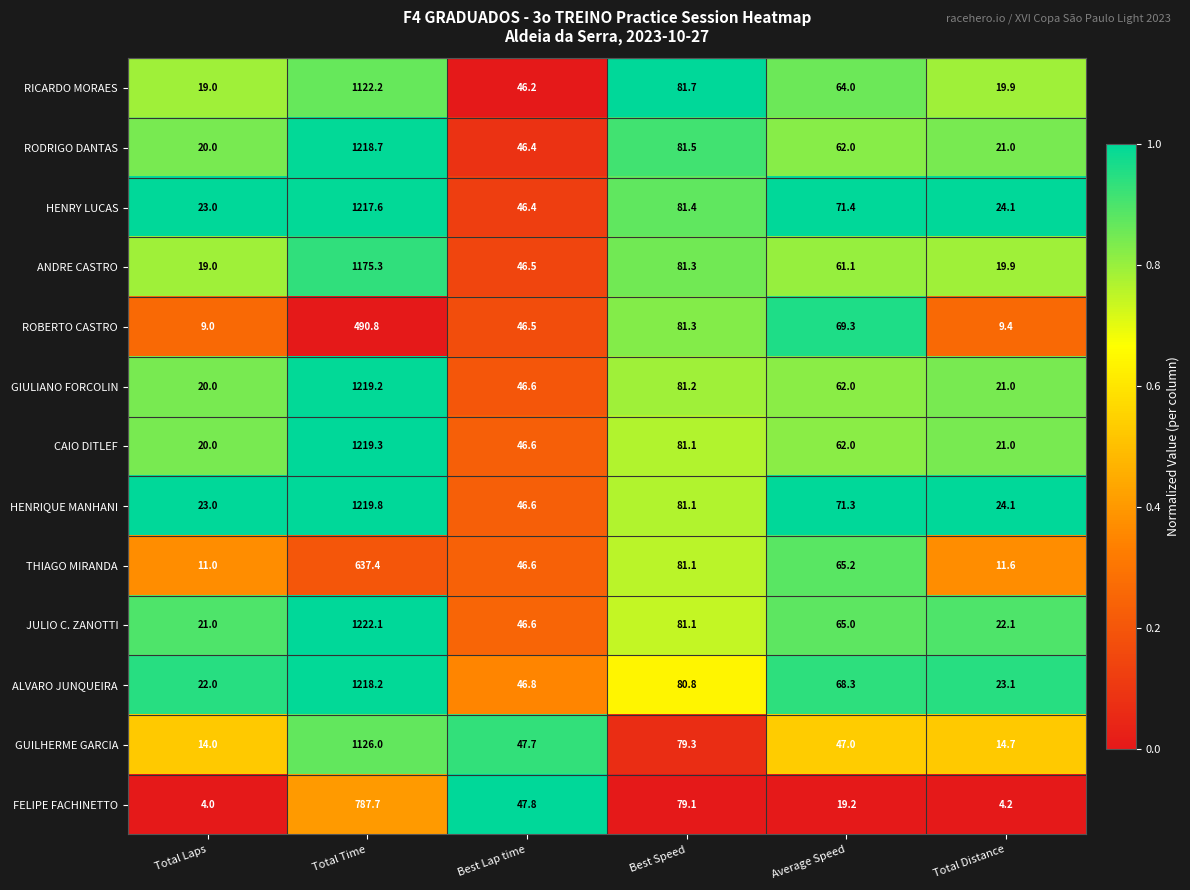

Is it true that THIAGO MIRANDA equals 27.3 at Best Lap time?

False